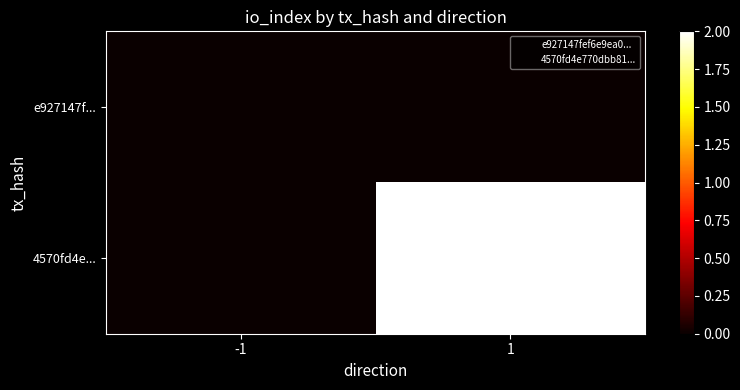

What is the difference between the highest and lowest values at 1?

2